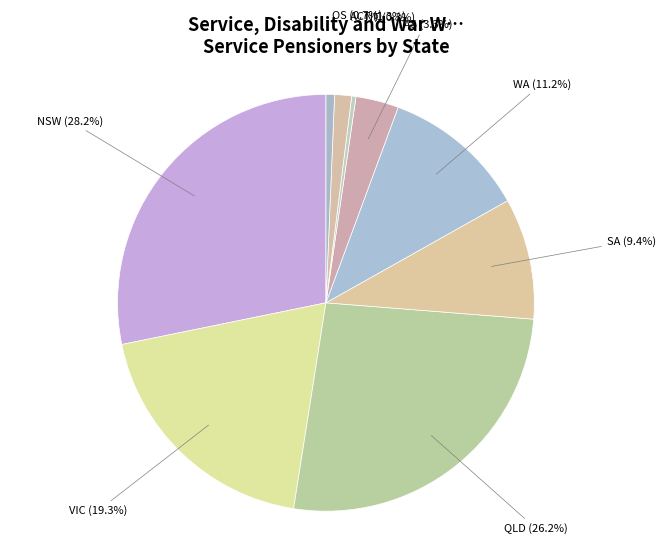

To the nearest percent, what portion does NSW represent?

28%